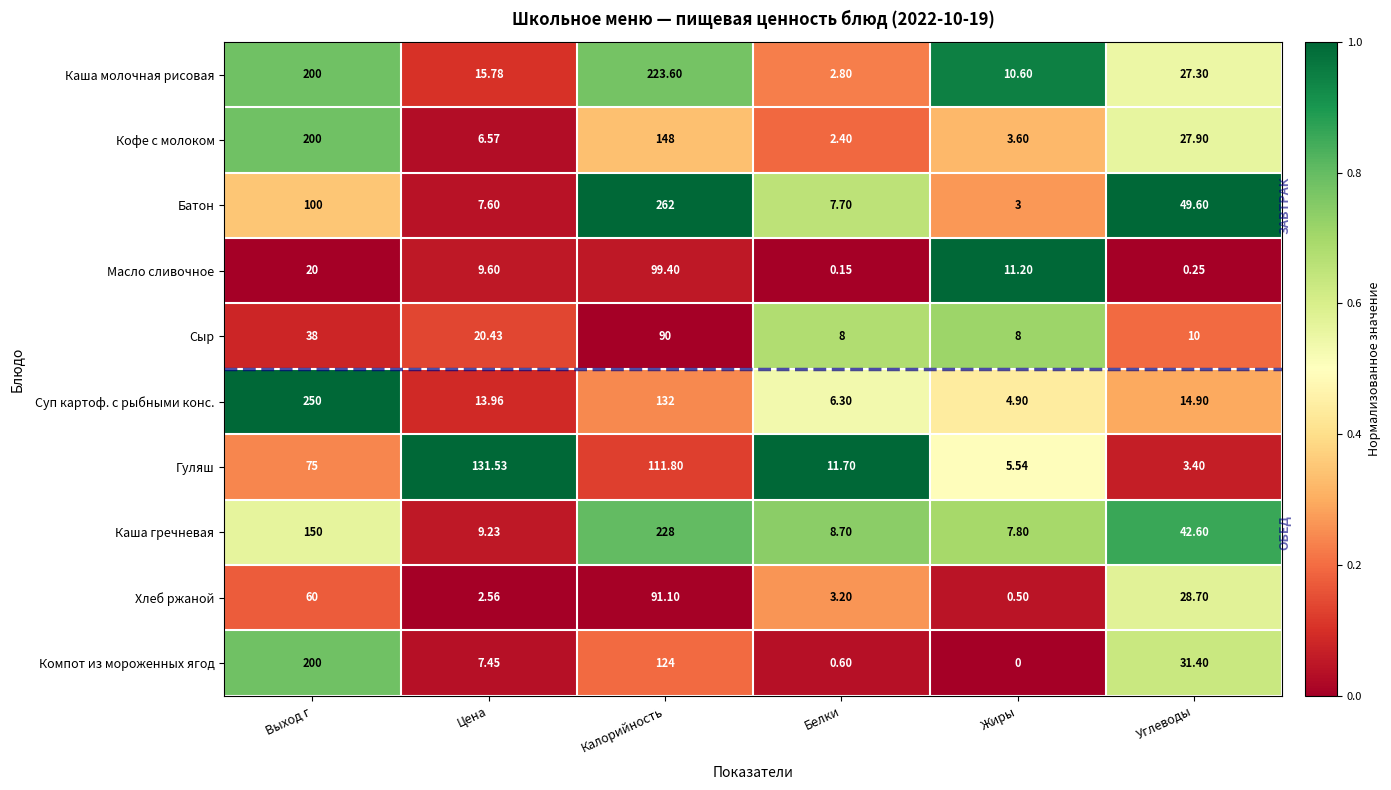

How many data points does each series have?

6